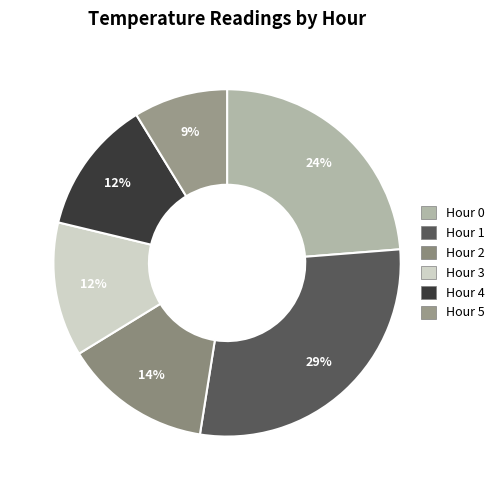

Is it true that Hour 5 is 9% of the pie?

True